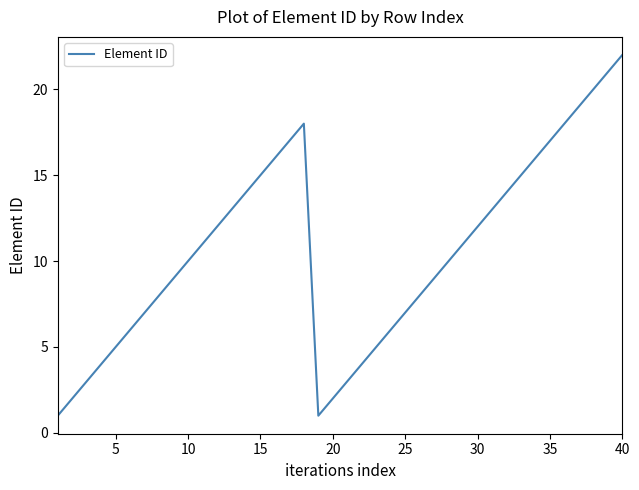

What is the greatest value displayed?

22